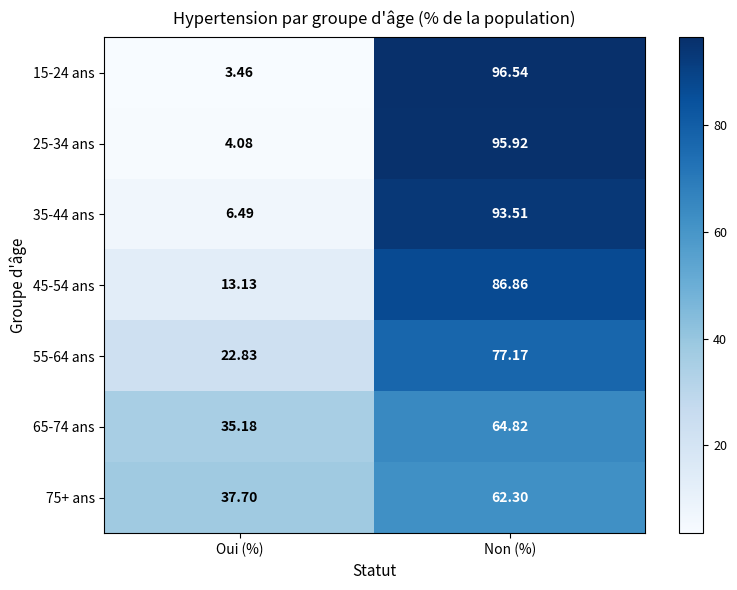

Where does the 15-24 ans series first go above 96?

Non (%)